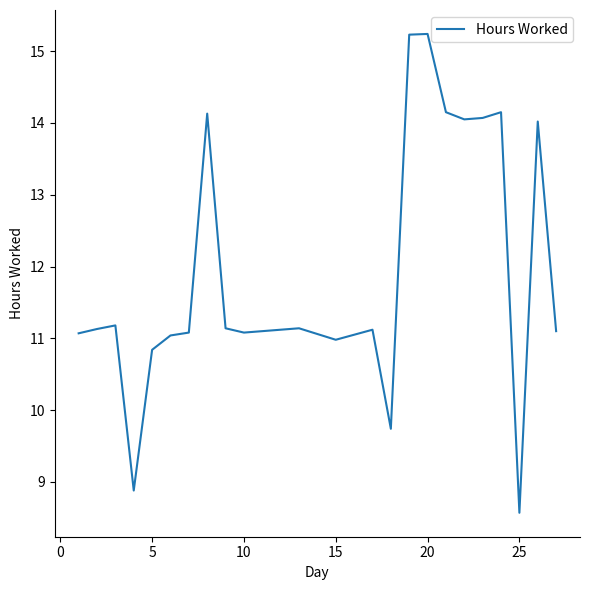

What is the greatest value displayed?

15.2